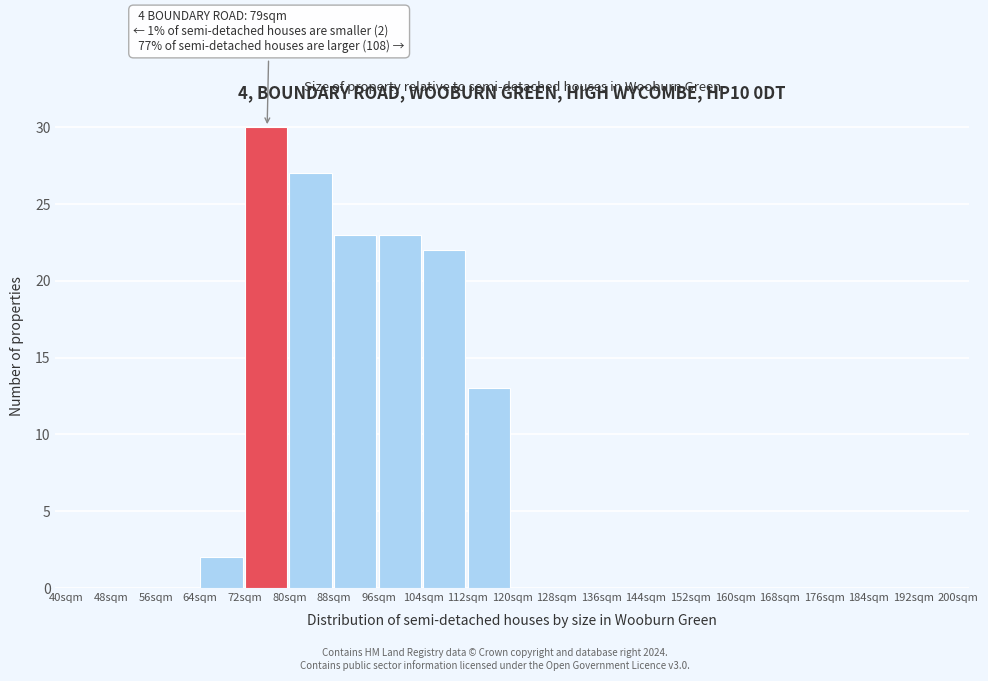

Over which range of the x-axis is the bar tallest?

72 to 80